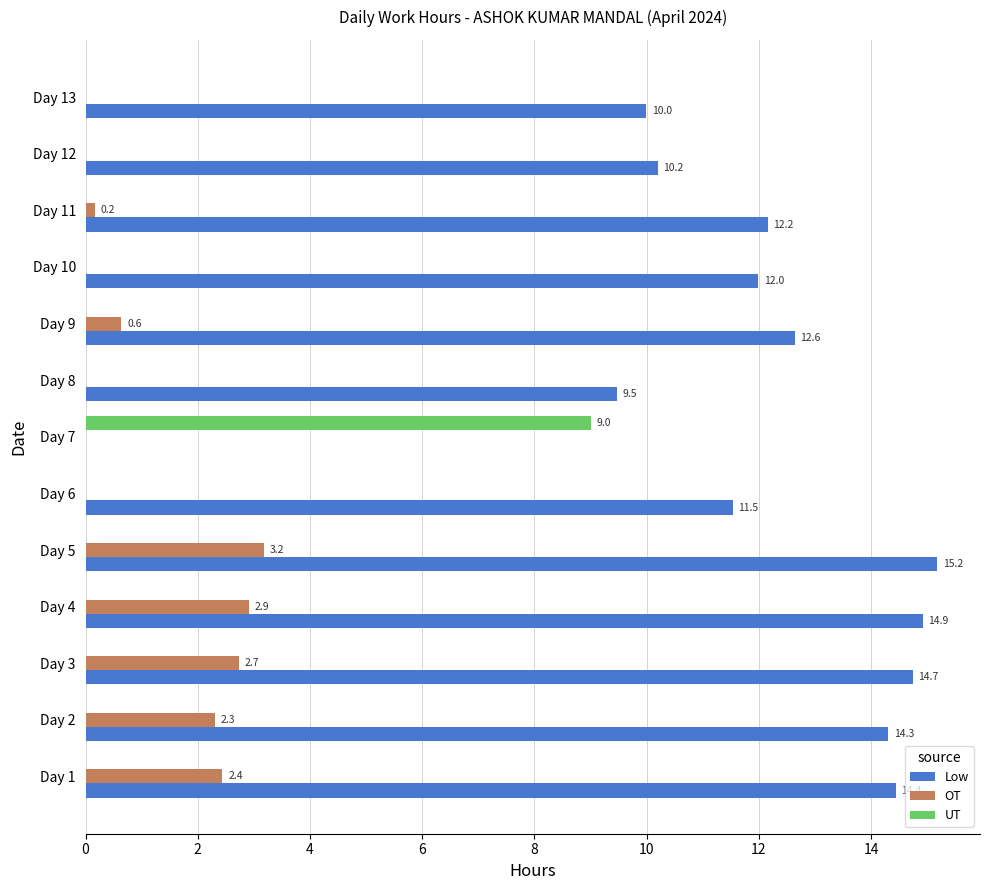

True or false: UT has a value of 0.0 at Day 9.

True